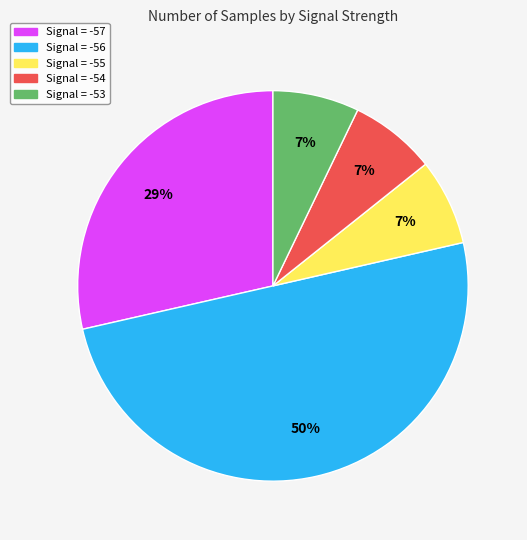

To the nearest percent, what is the average slice percentage?

20%